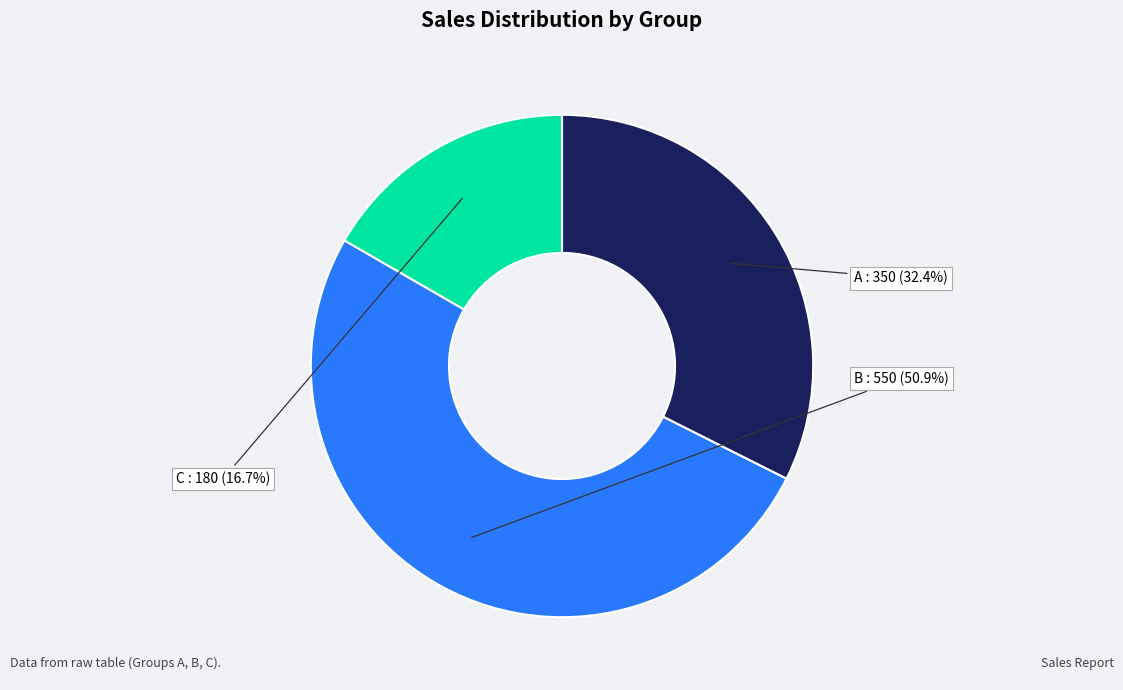

Is there any slice that represents more than half of the pie?

Yes